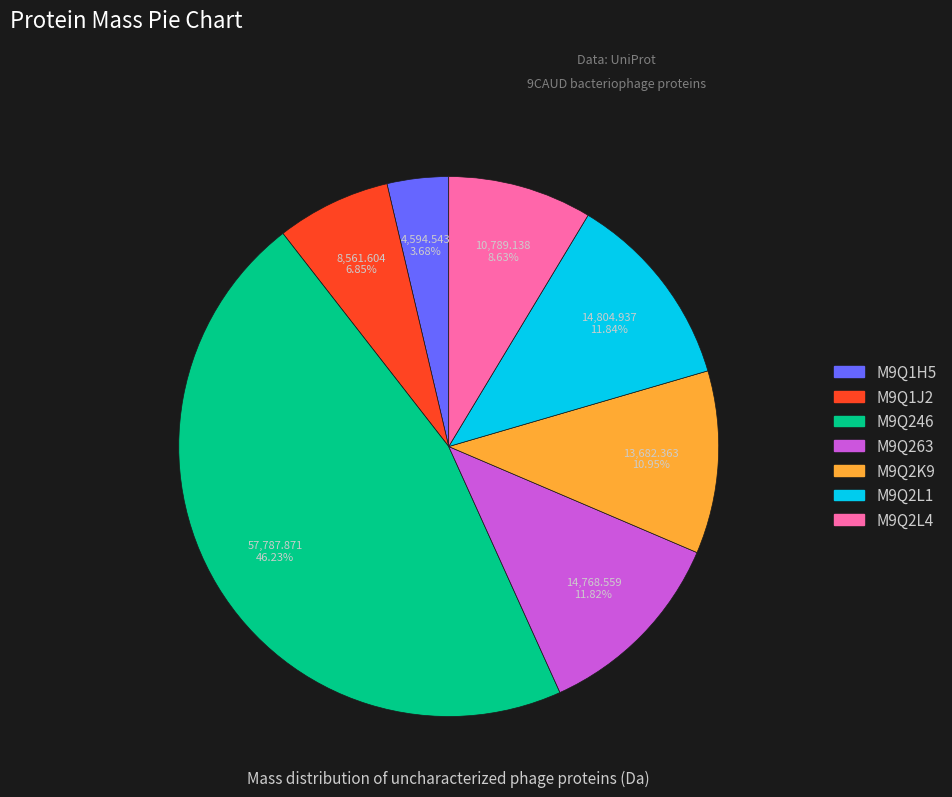

Approximately how many times larger is the value at M9Q2K9 compared to M9Q2L4?

1.3